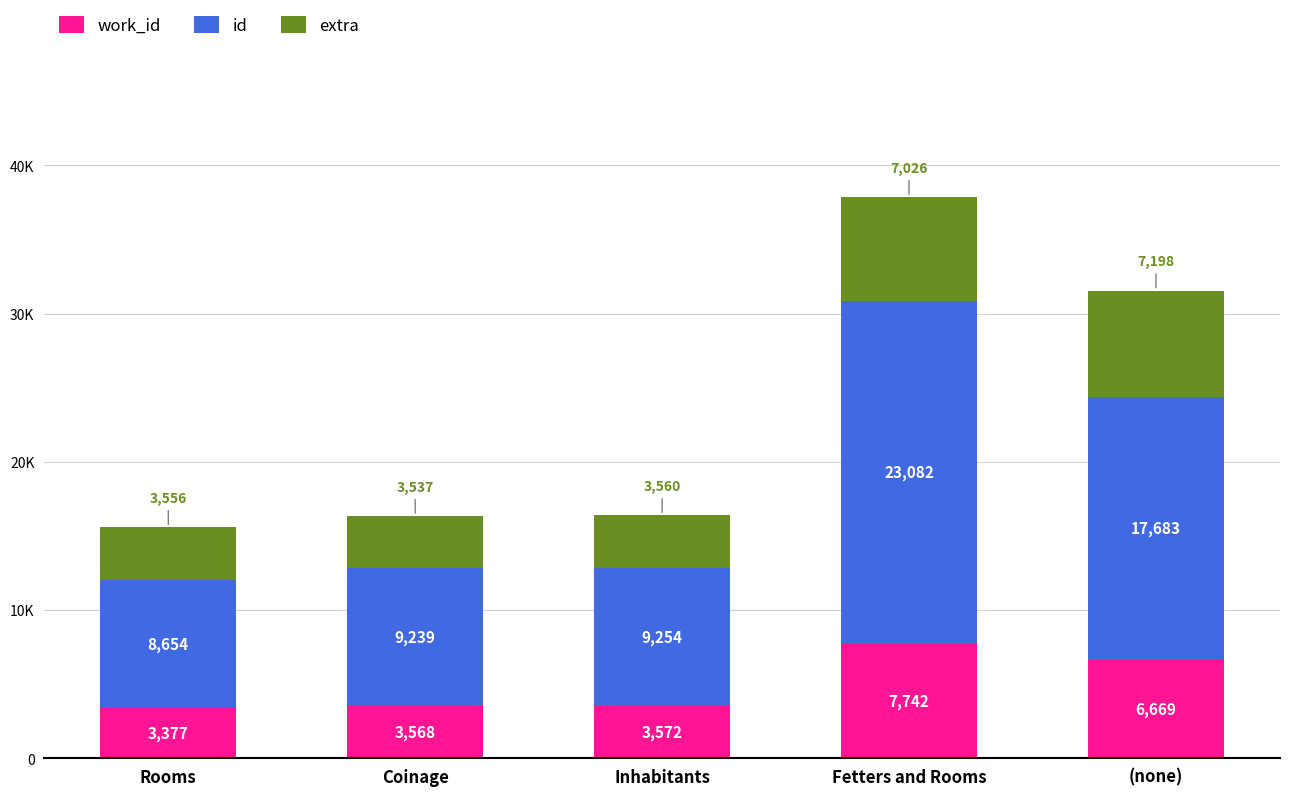

What are all the series names shown in the legend?

work_id, id, extra